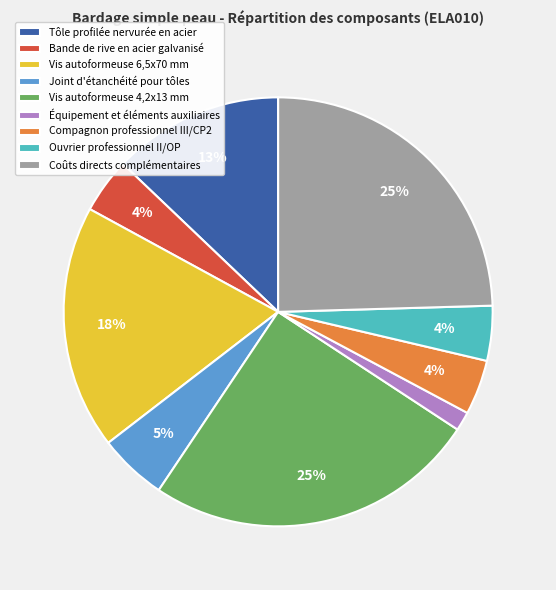

What percentage is the Compagnon professionnel III/CP2 slice, to the nearest percent?

4%